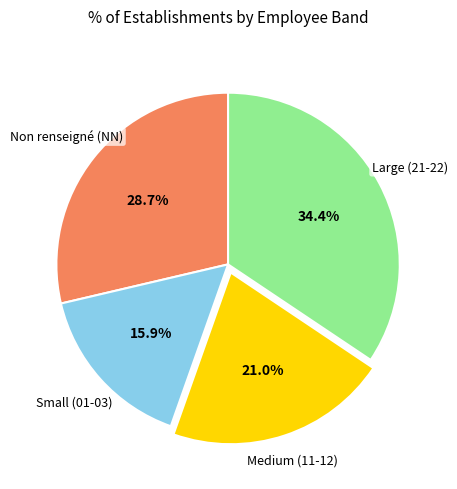

Is there a majority slice in this chart?

No